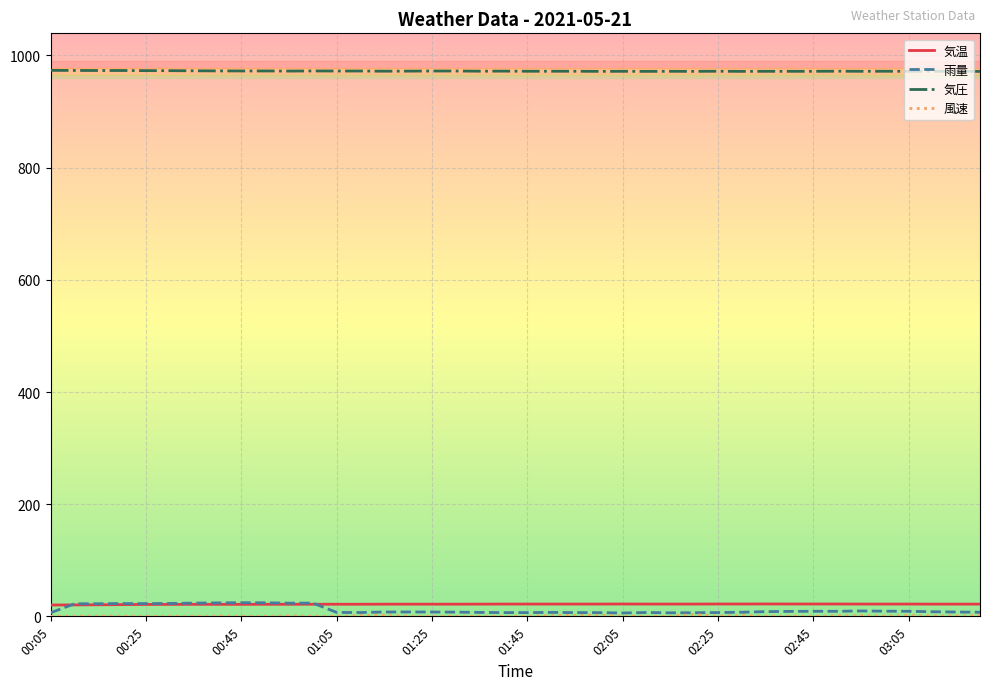

Which series has the largest total across all categories?

気圧